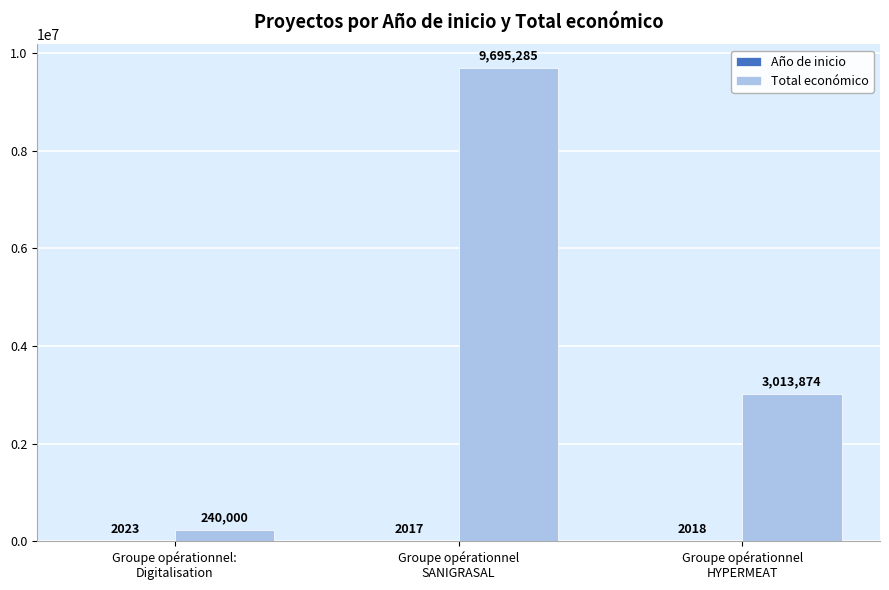

Which series has the largest total across all categories?

Total económico